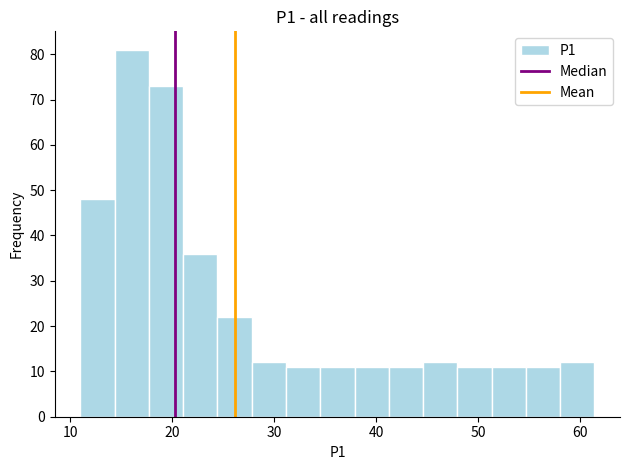

Read against the x-axis, roughly where is the centre of the tallest bar?

16